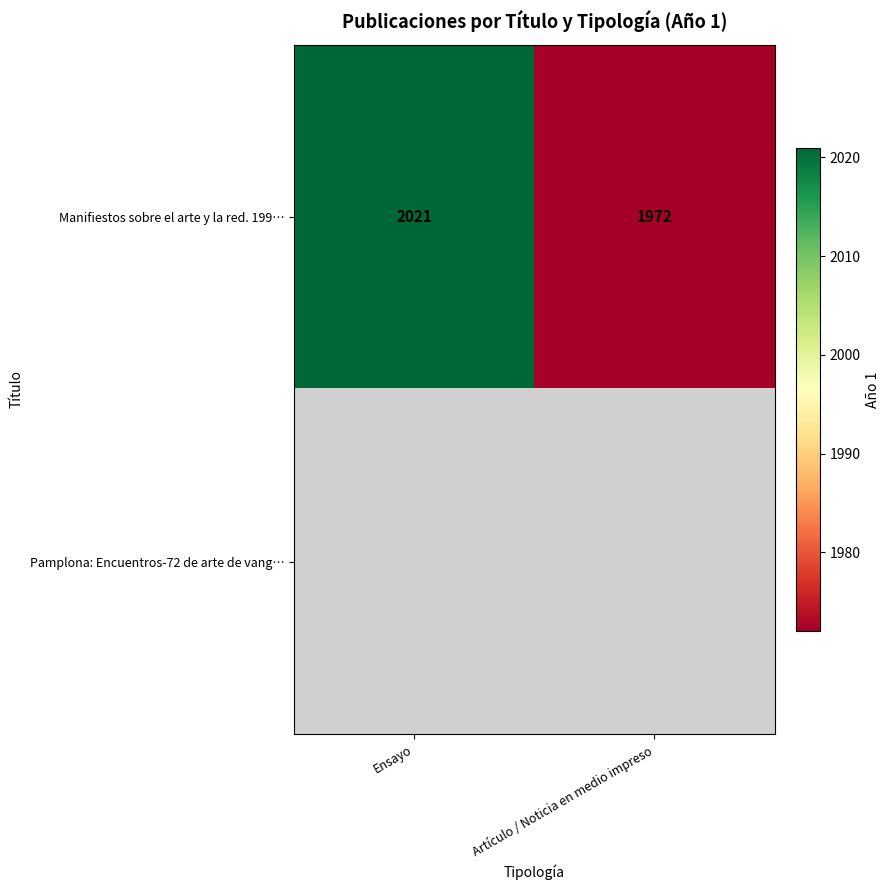

Rank the categories by Manifiestos sobre el arte y la red. 199… value from lowest to highest.

Artículo / Noticia en medio impreso, Ensayo